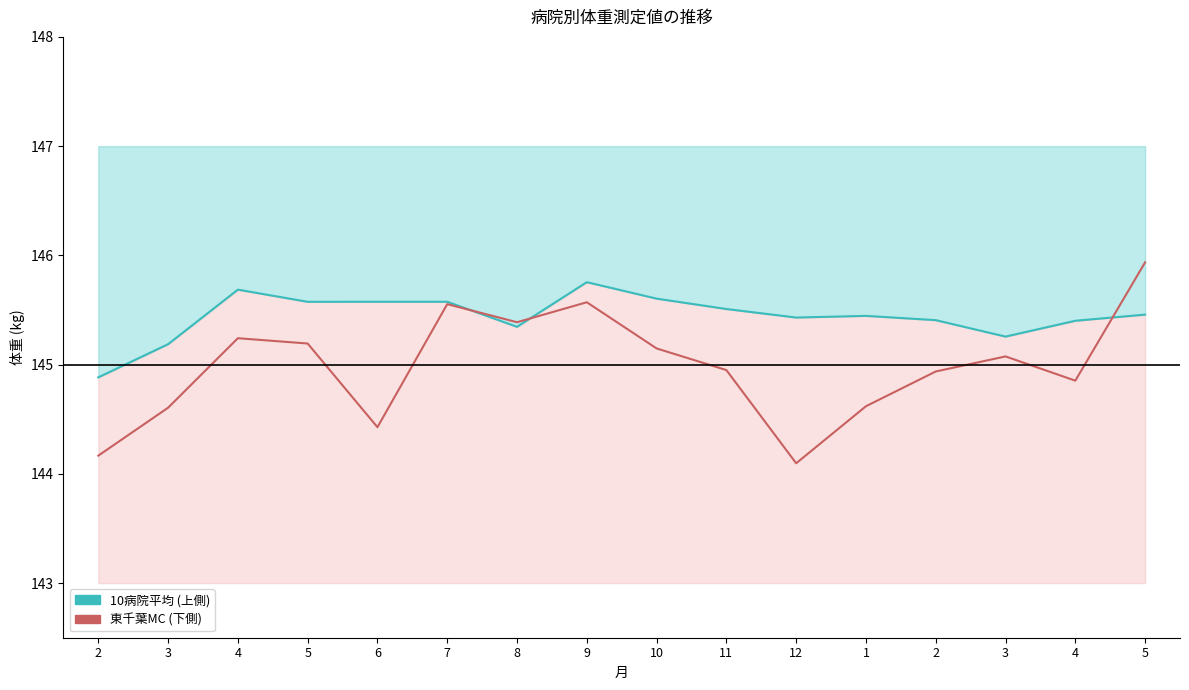

List the labels in order of 10病院平均 (上側) value, largest first.

9, 4, 10, 6, 7, 5, 11, 5, 1, 12, 2, 4, 8, 3, 3, 2